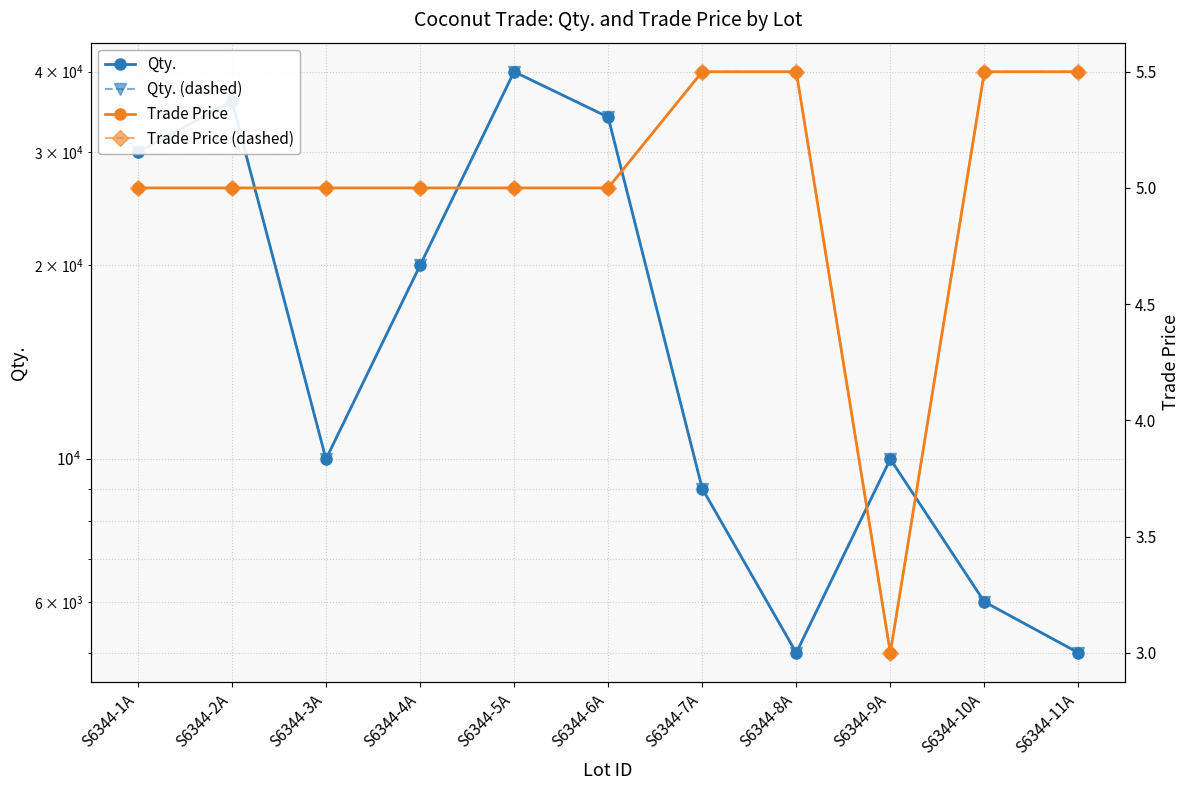

How many lines are shown in the chart?

4